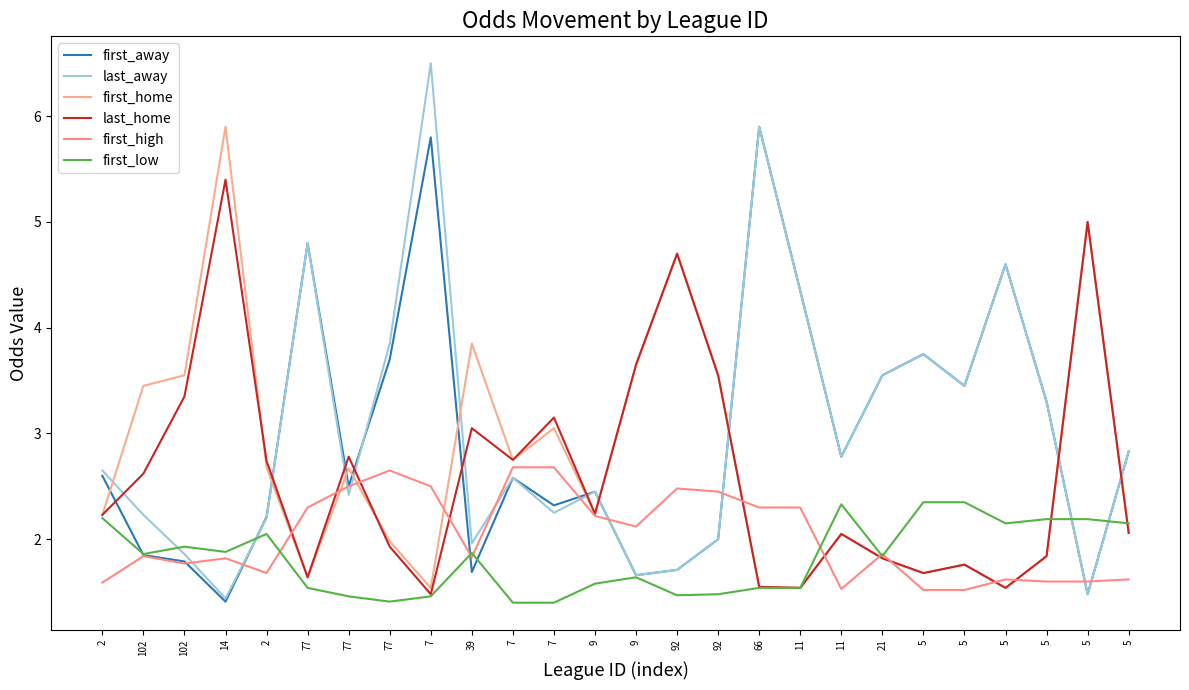

What is the average value of the first_home series?

2.7